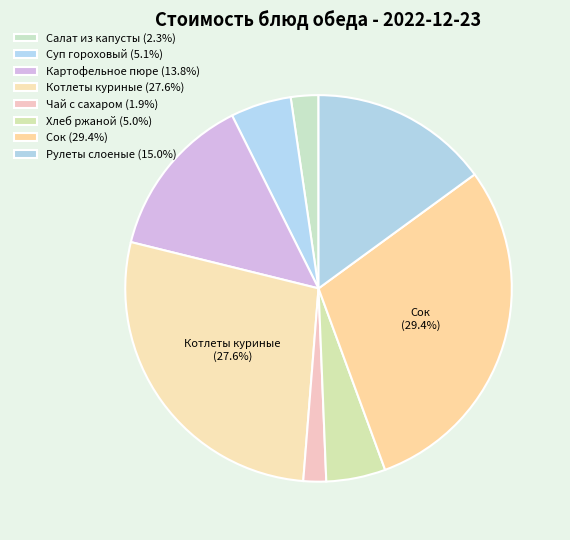

Count the number of slices in the pie.

8